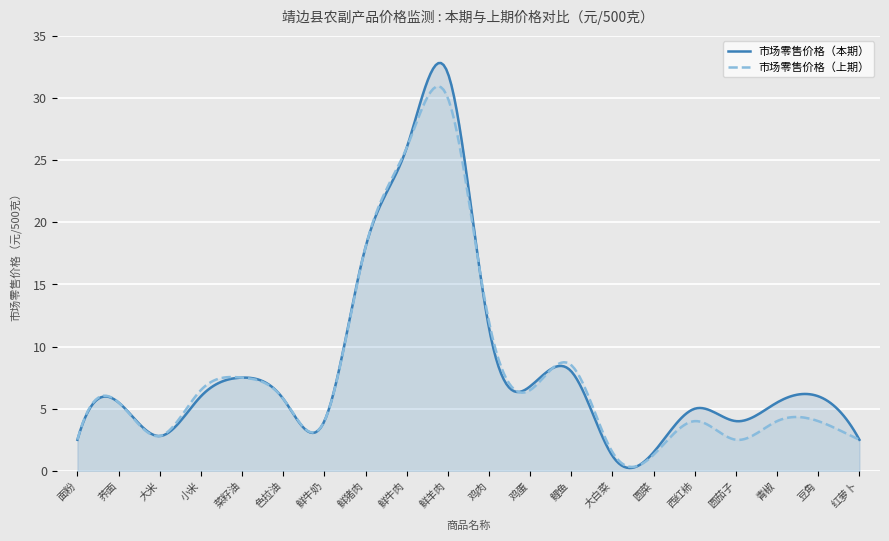

What are all the series names shown in the legend?

市场零售价格（本期）, 市场零售价格（上期）